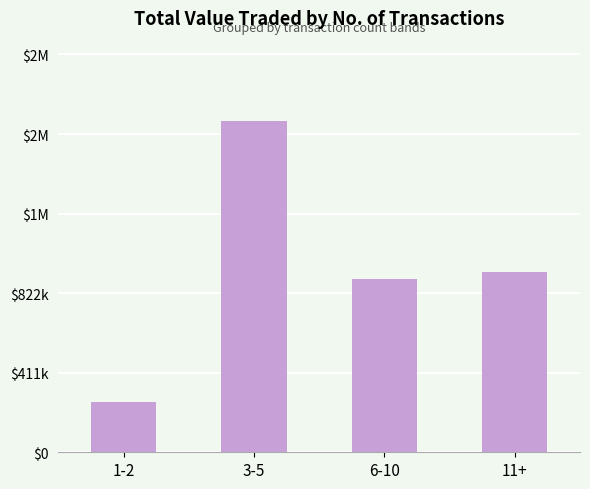

The value at 11+ is 652668. True or false?

False